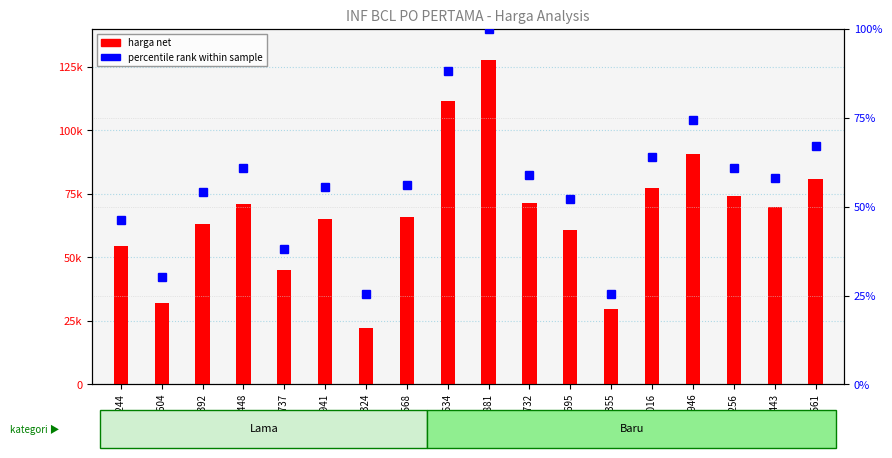

The value of percentile rank within sample at SAR 324 is 25.4. True or false?

True